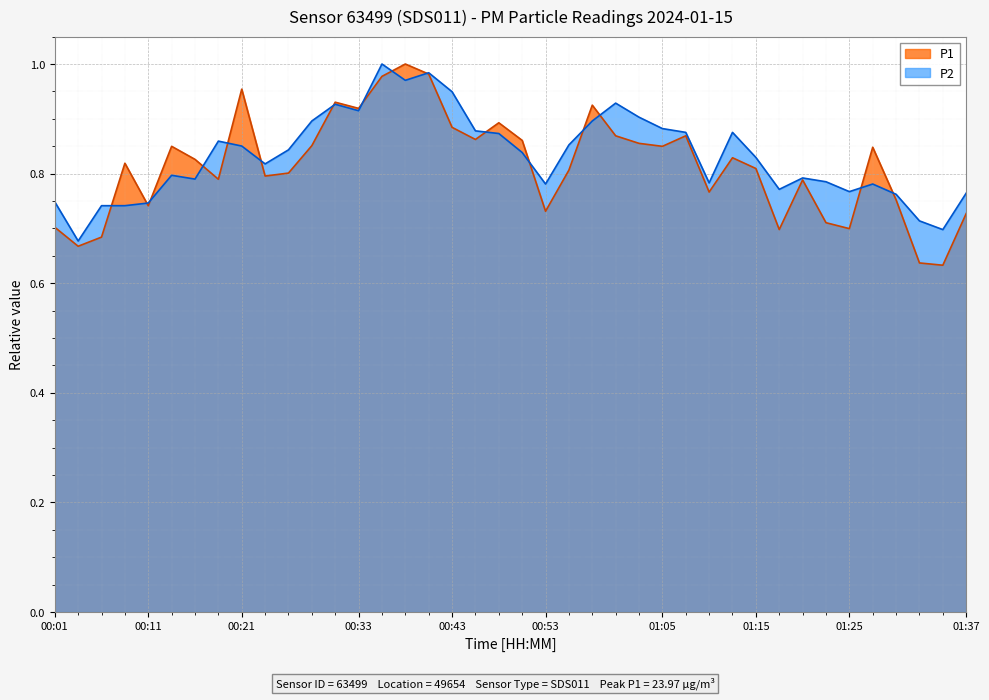

Reading left to right, what are all the values shown in this chart?

P1: 0.7	0.7	0.7	0.8	0.7	0.8	0.8	0.8	1.0	0.8	0.8	0.9	0.9	0.9	1.0	1.0	1.0	0.9	0.9	0.9	0.9	0.7	0.8	0.9	0.9	0.9	0.8	0.9	0.8	0.8	0.8	0.7	0.8	0.7	0.7	0.8	0.8	0.6	0.6	0.7
P2: 0.7	0.7	0.7	0.7	0.7	0.8	0.8	0.9	0.9	0.8	0.8	0.9	0.9	0.9	1.0	1.0	1.0	0.9	0.9	0.9	0.8	0.8	0.9	0.9	0.9	0.9	0.9	0.9	0.8	0.9	0.8	0.8	0.8	0.8	0.8	0.8	0.8	0.7	0.7	0.8